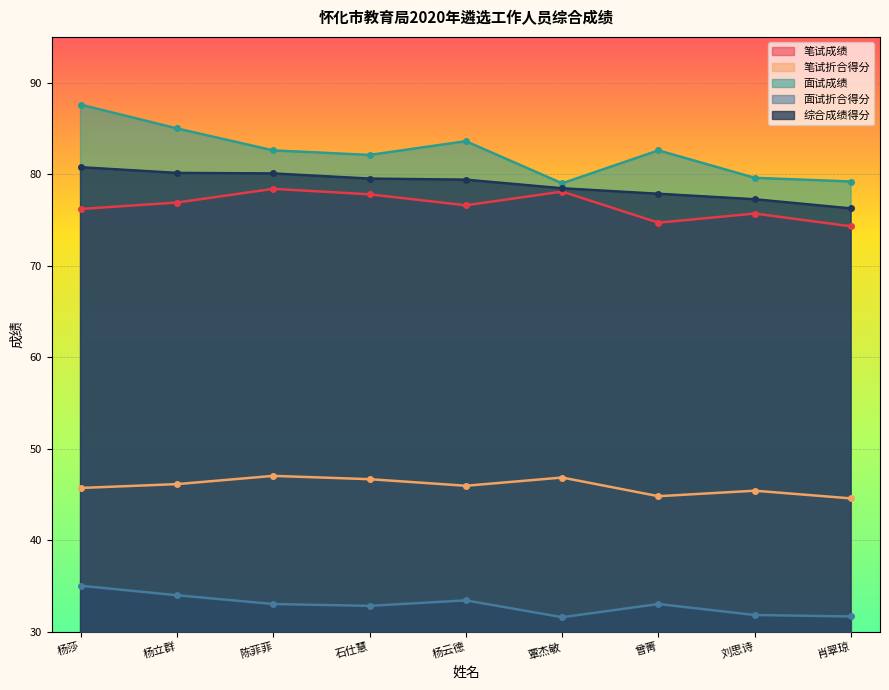

True or false: 面试折合得分 and 综合成绩得分 cross at least once.

False